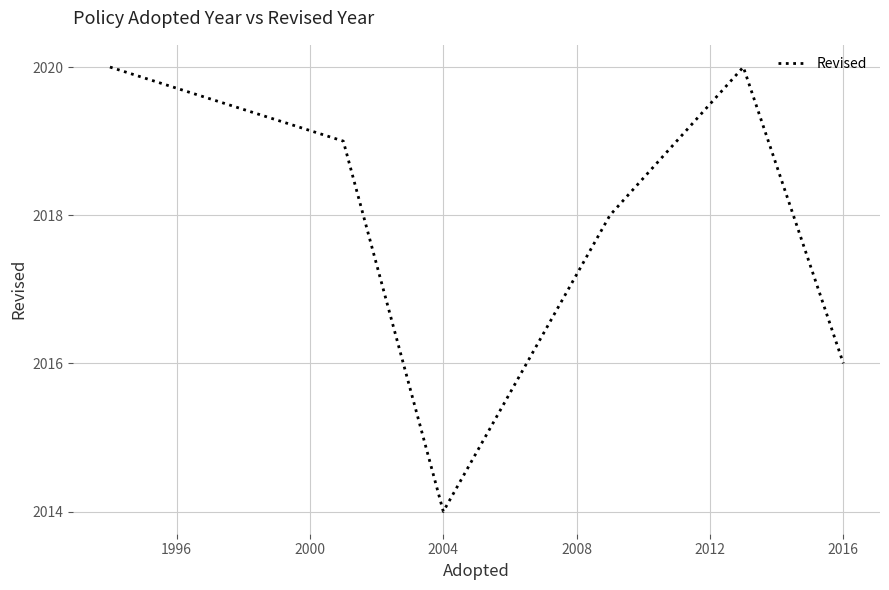

How many interior local peaks (higher than both neighbors) does the data have?

1